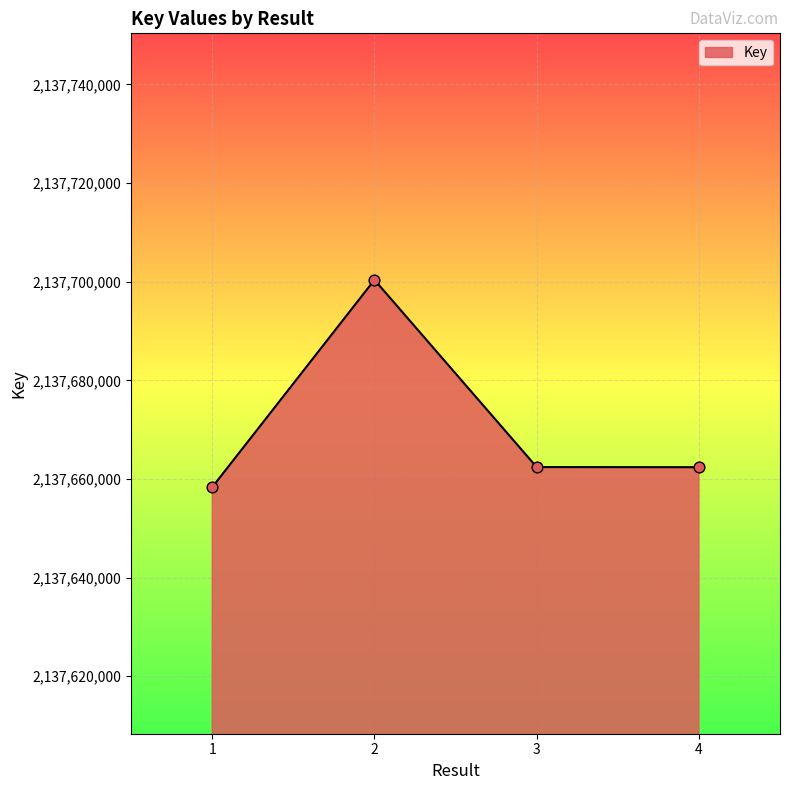

Between 4 and 2, which is larger?

2